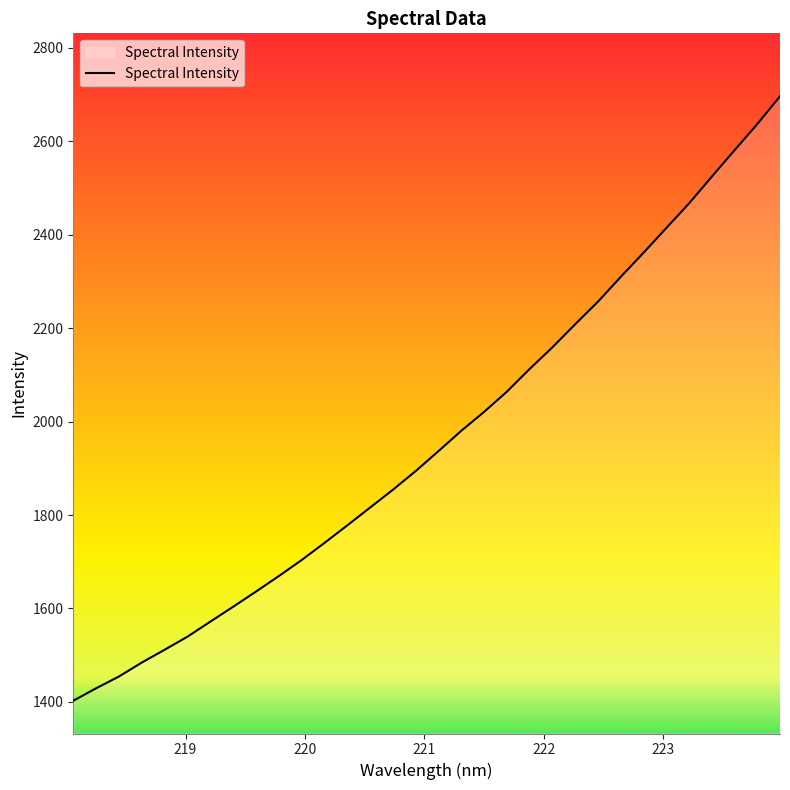

What is the difference between the second highest and second lowest values?

1207.9